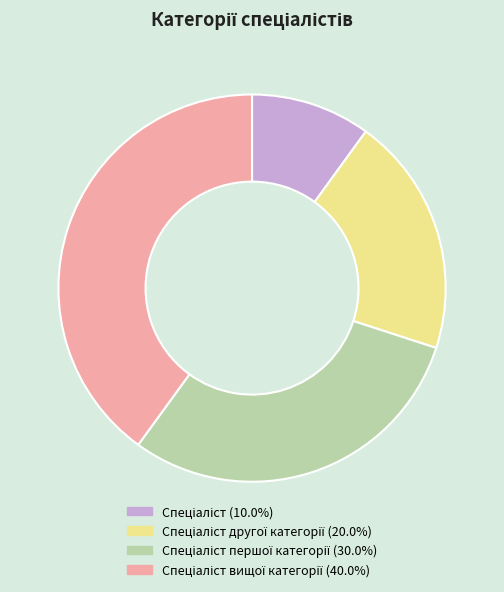

Is there any slice that represents more than half of the pie?

No